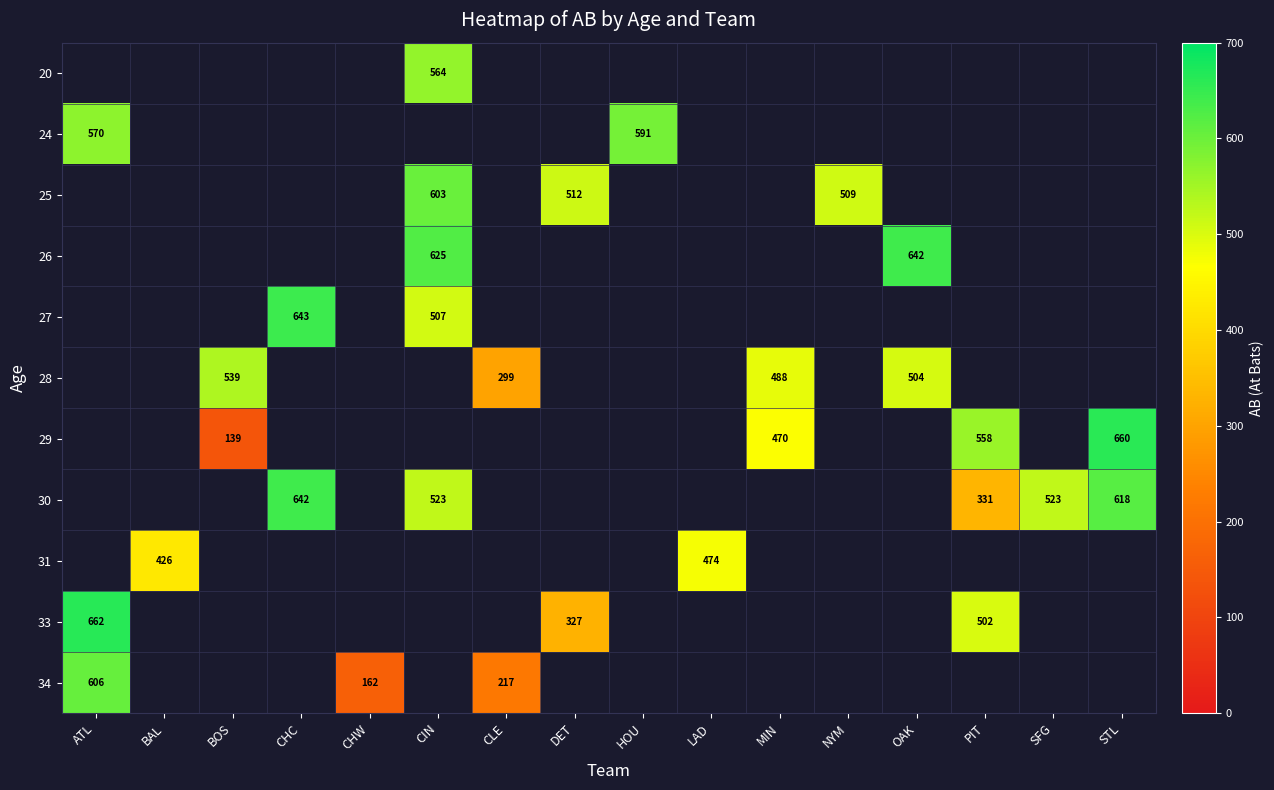

At which category does the chart reach its peak across all series?

ATL